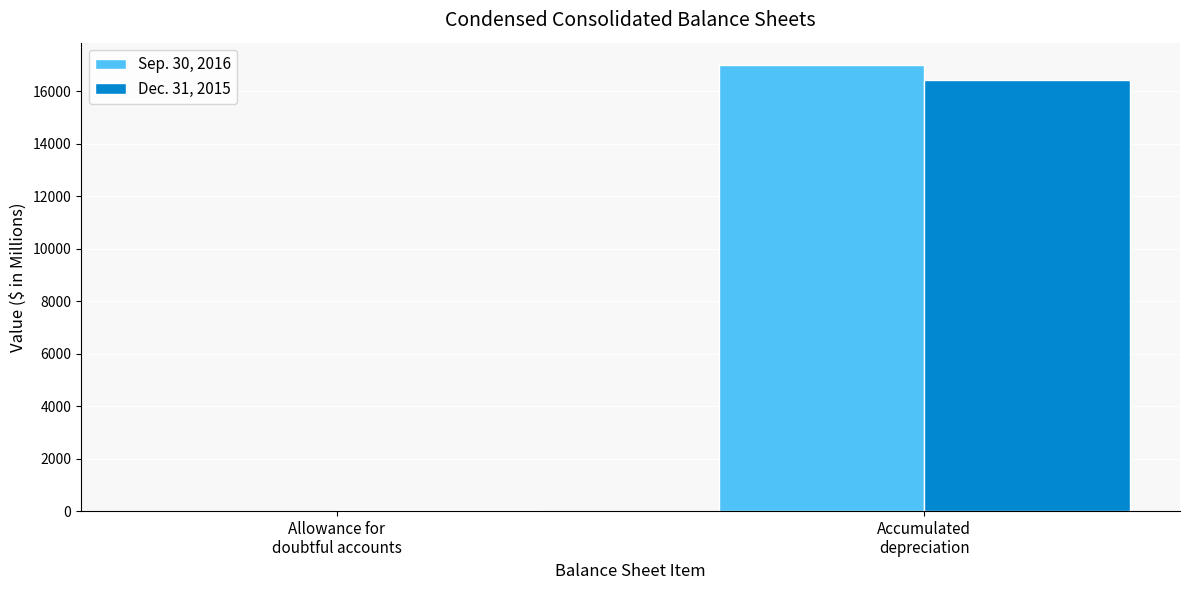

At which label does Sep. 30, 2016 reach its peak?

Accumulated
depreciation